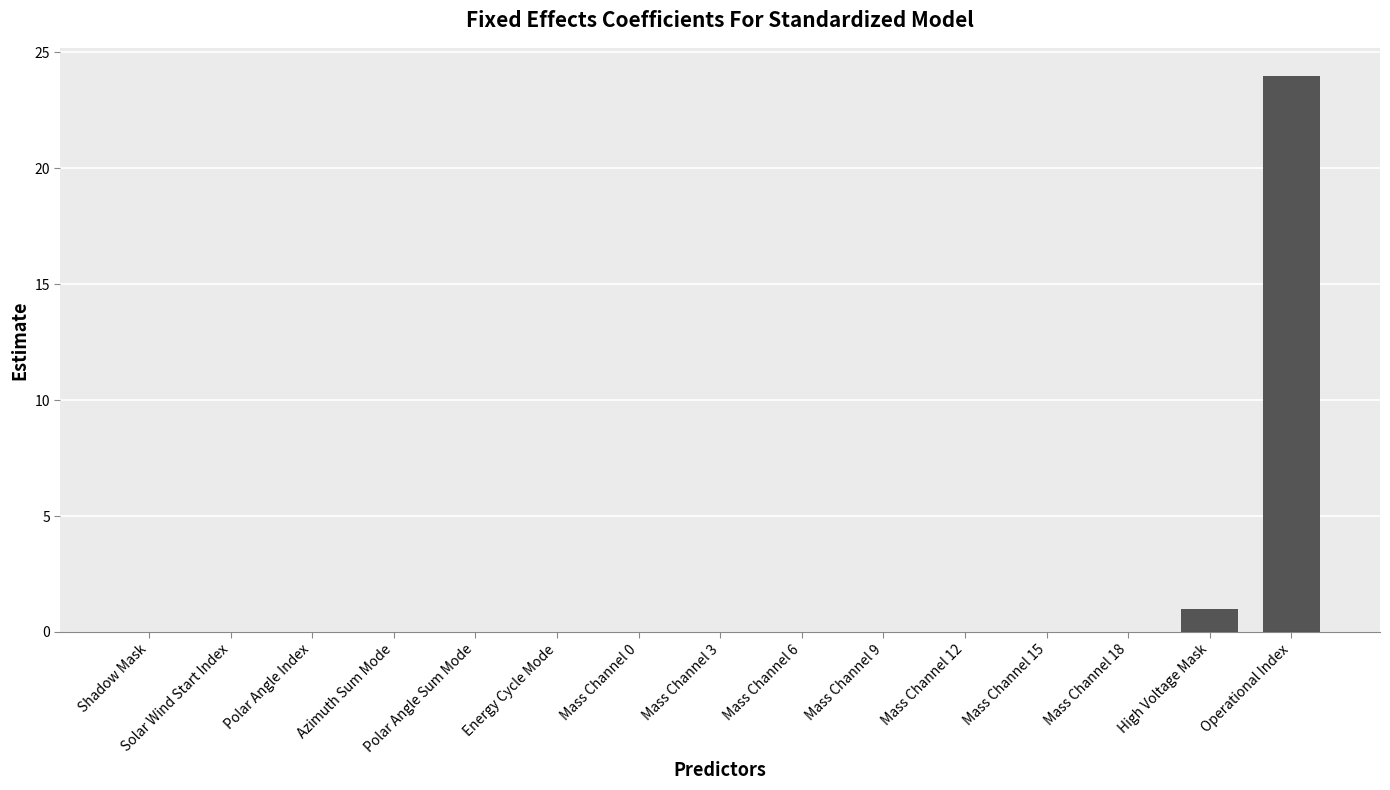

Is it true that the value at Mass Channel 12 is -16?

False